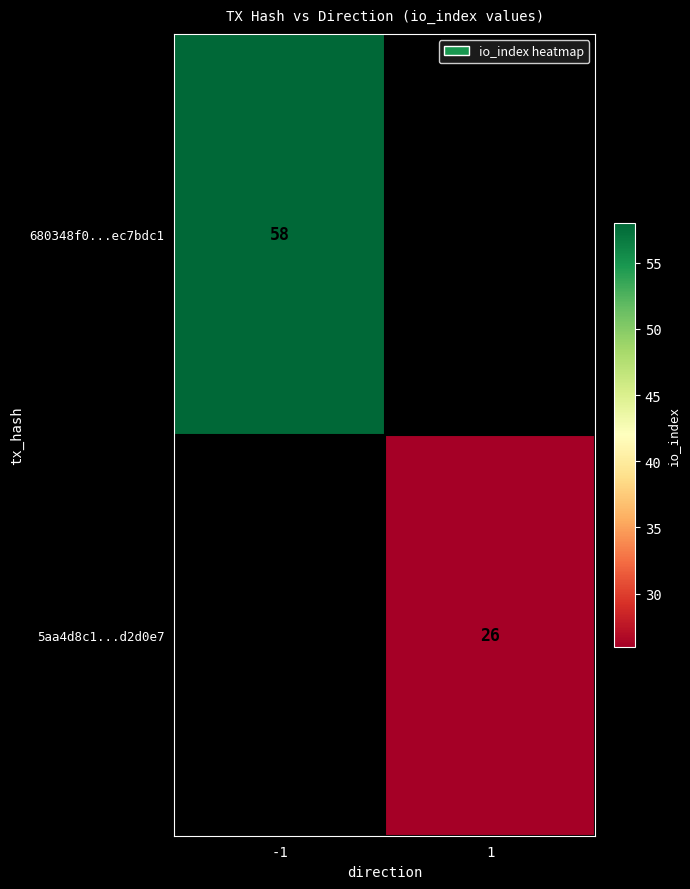

The value of 5aa4d8c1...d2d0e7 at 1 is 35. True or false?

False